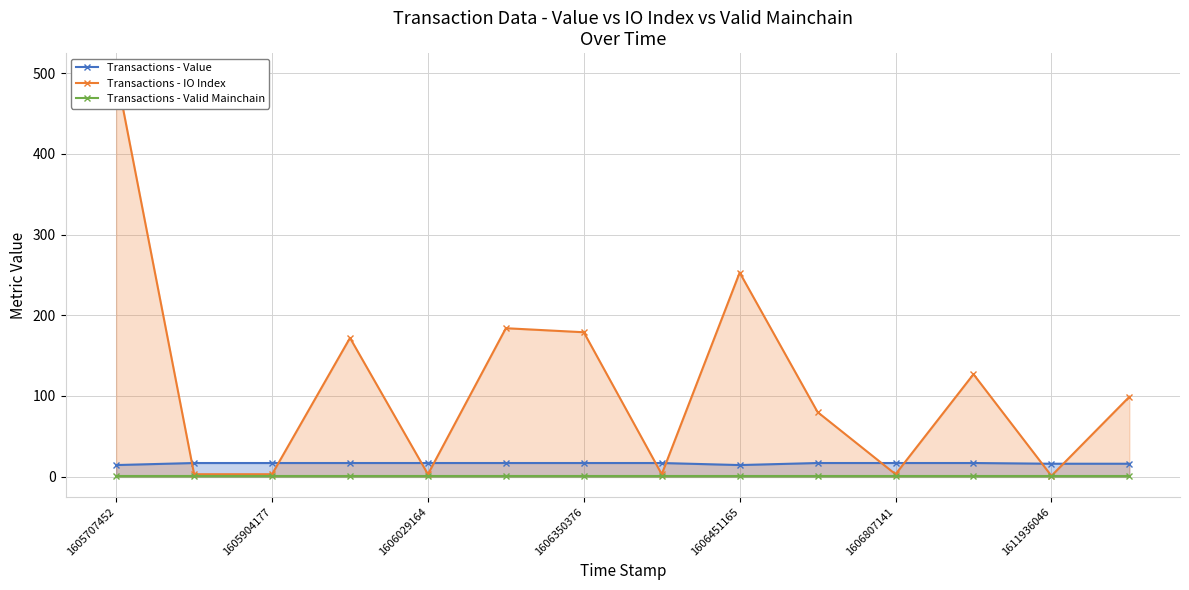

How many times do Transactions - IO Index and Transactions - Value cross each other?

10